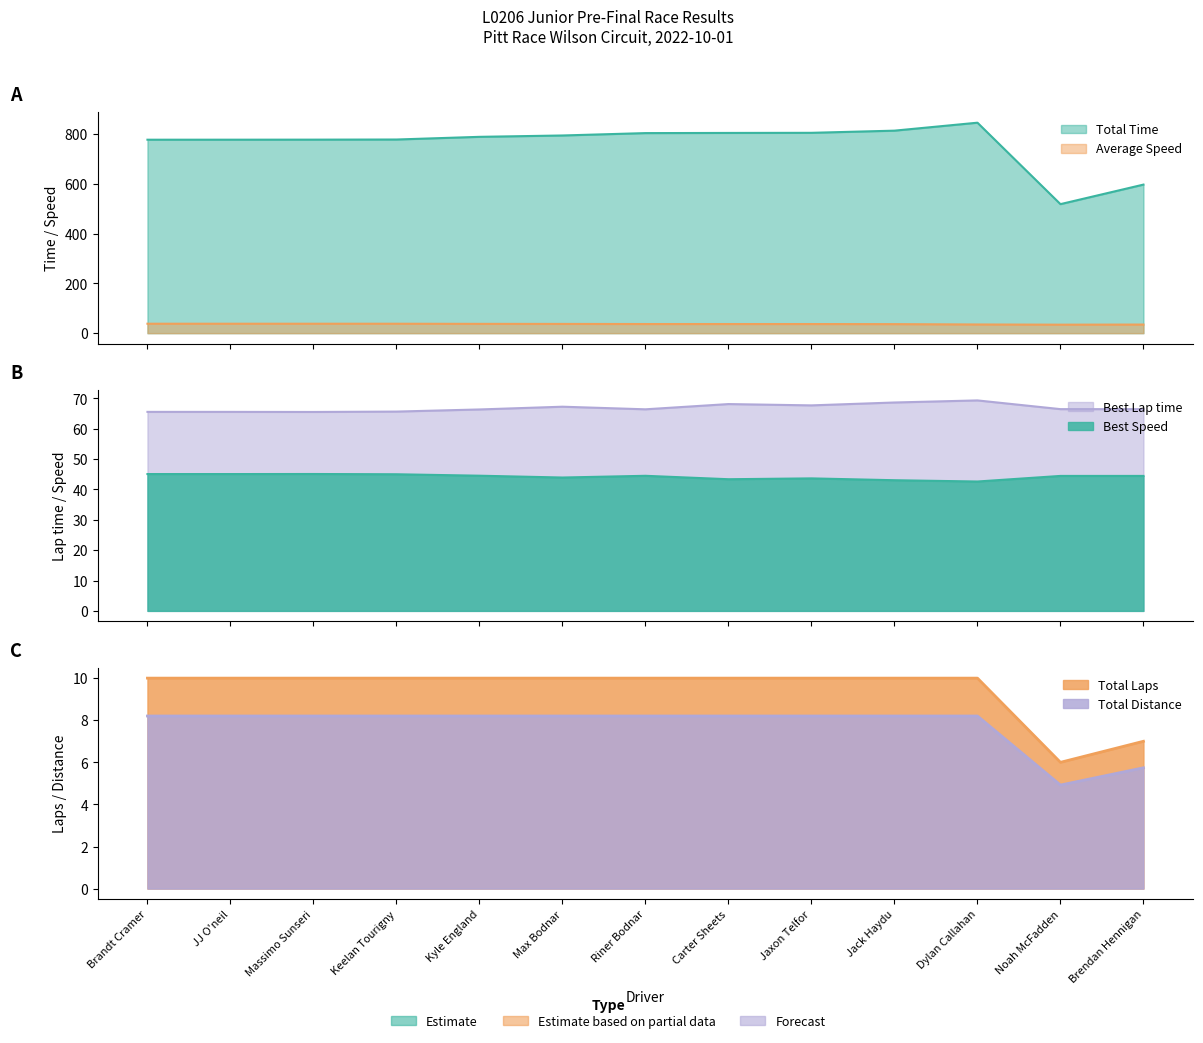

Which category has the highest value in the Best Lap time series?

Dylan Callahan